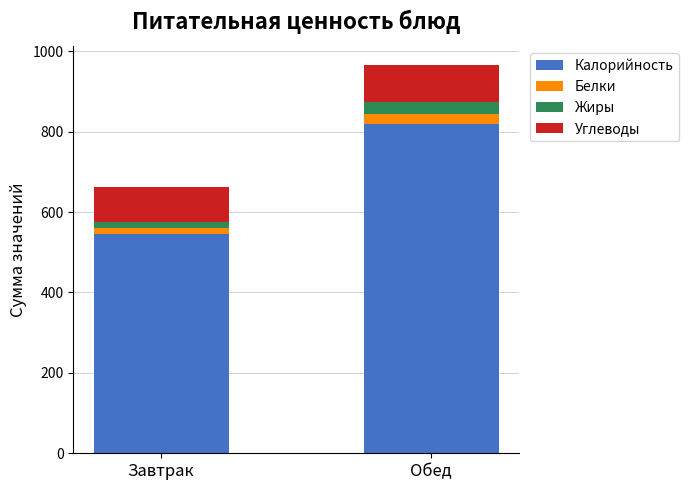

At which category is the sum across all series the highest?

Обед